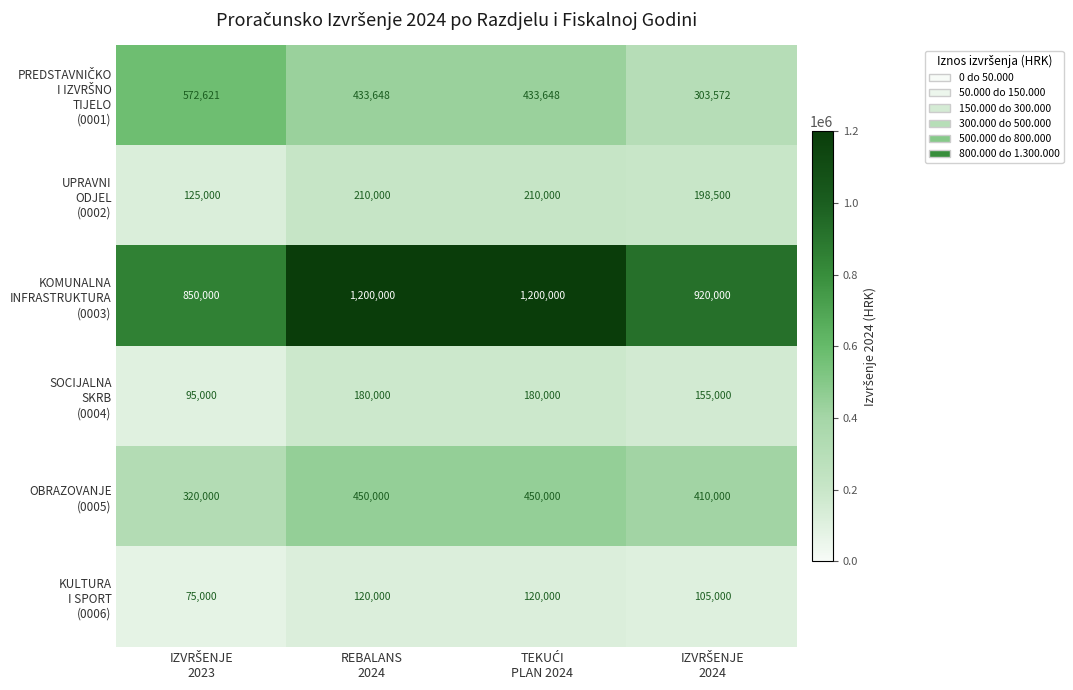

What is the maximum value shown in the chart?

1200000